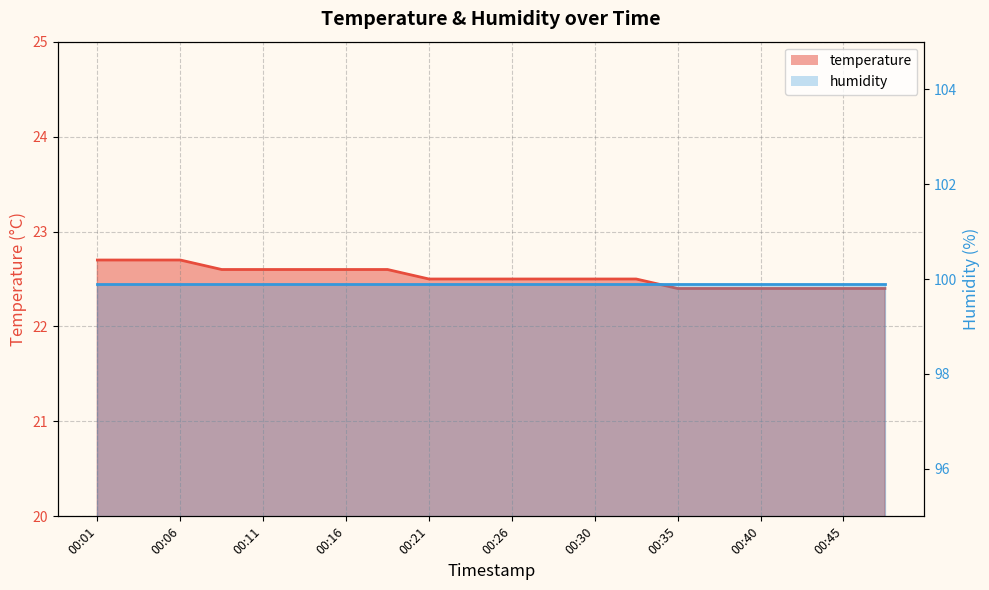

Is it true that the value at 00:23 is 22.5?

True